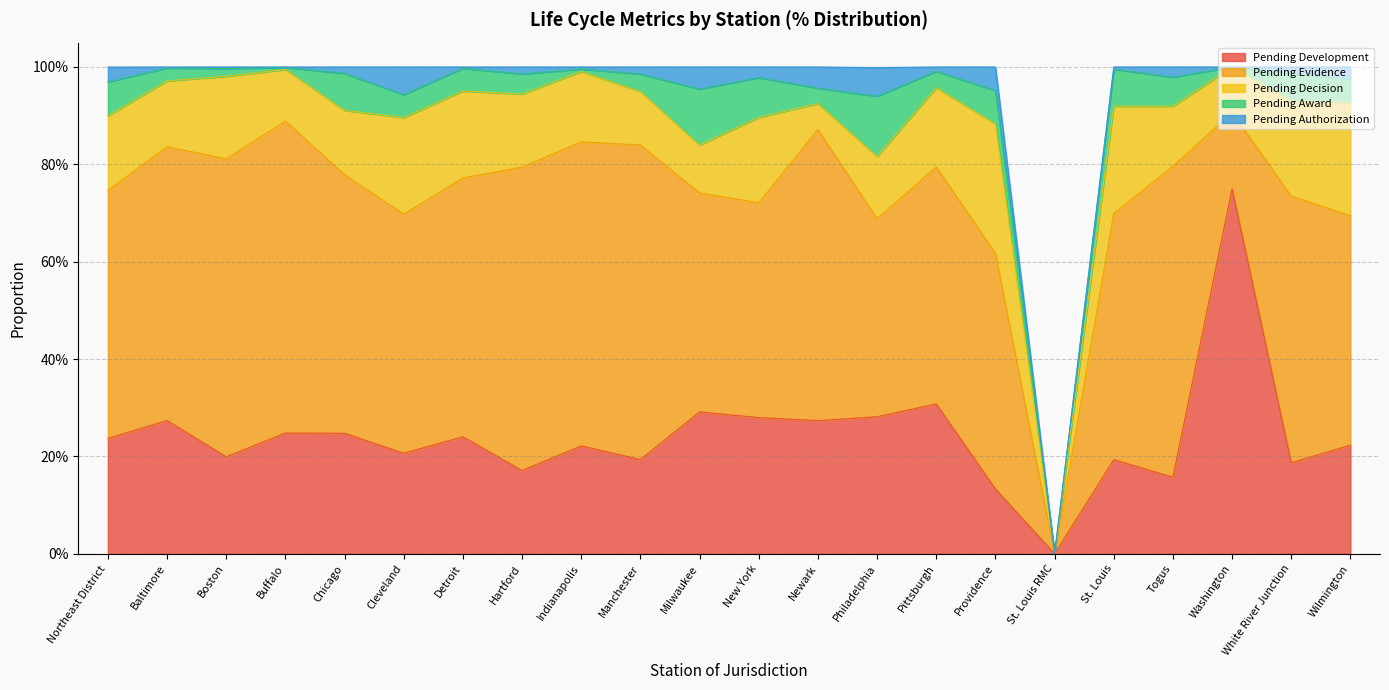

How many positive values does the Pending Decision series have?

21